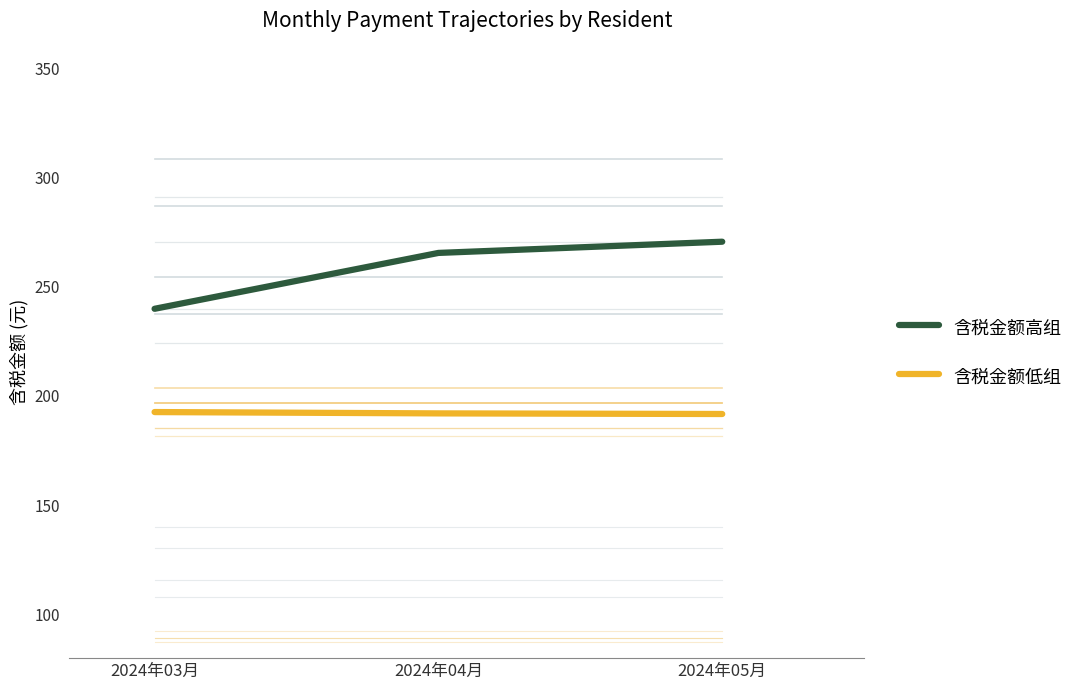

Rank the series at 2024年04月 from lowest to highest value.

含税金额低组, 含税金额高组